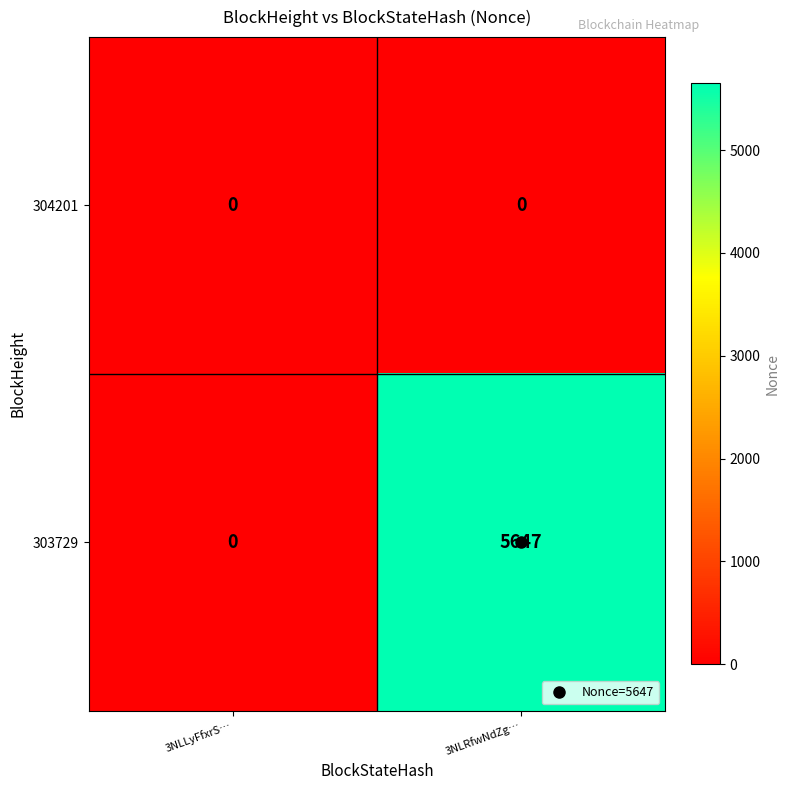

List the series in order of their overall mean, lowest first.

304201, 303729